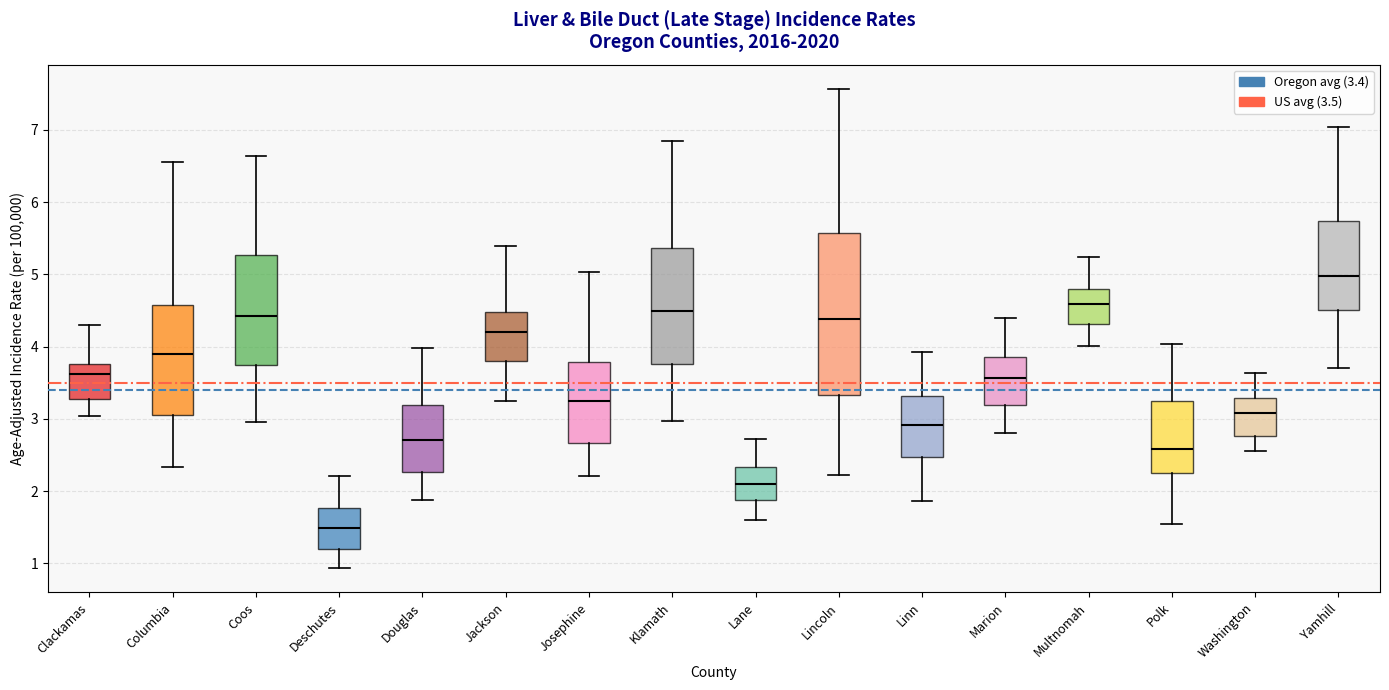

Which box's median line is the lowest?

Deschutes